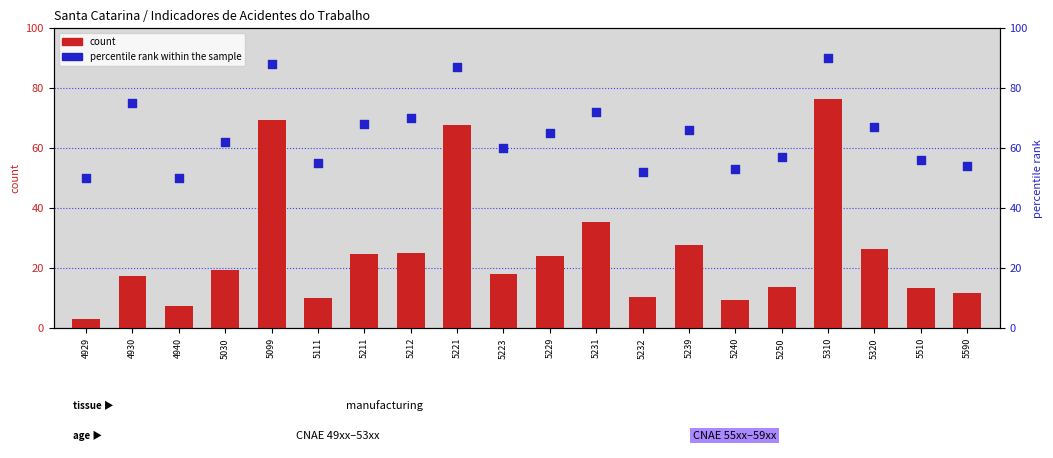

Which series contains the highest Y value?

percentile rank within the sample